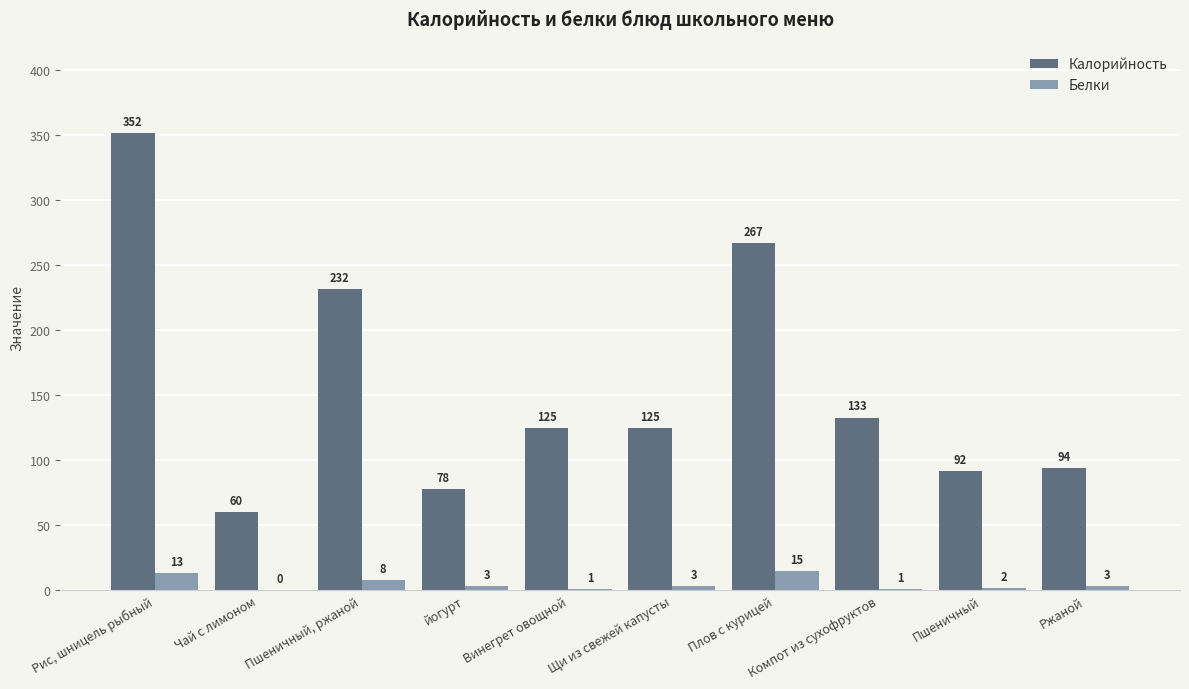

Between йогурт and Компот из сухофруктов, which series saw the biggest shift?

Калорийность